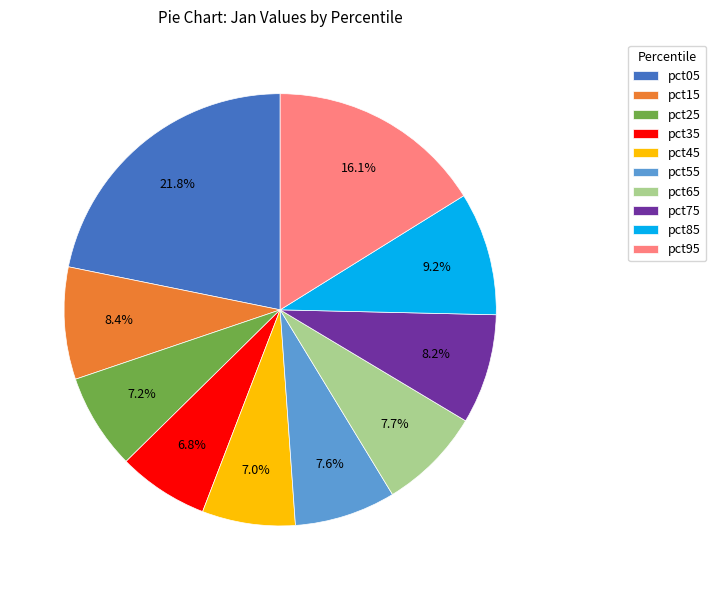

Is the sum of pct65 and pct85 greater than half?

No